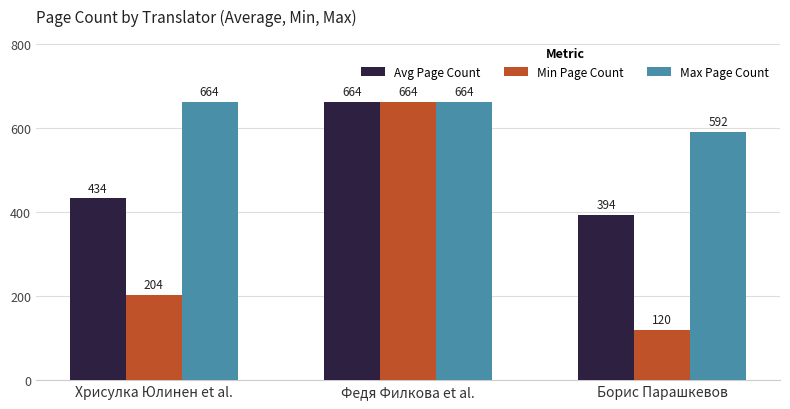

What value does the Avg Page Count series have at Хрисулка Юлинен et al.?

434.0